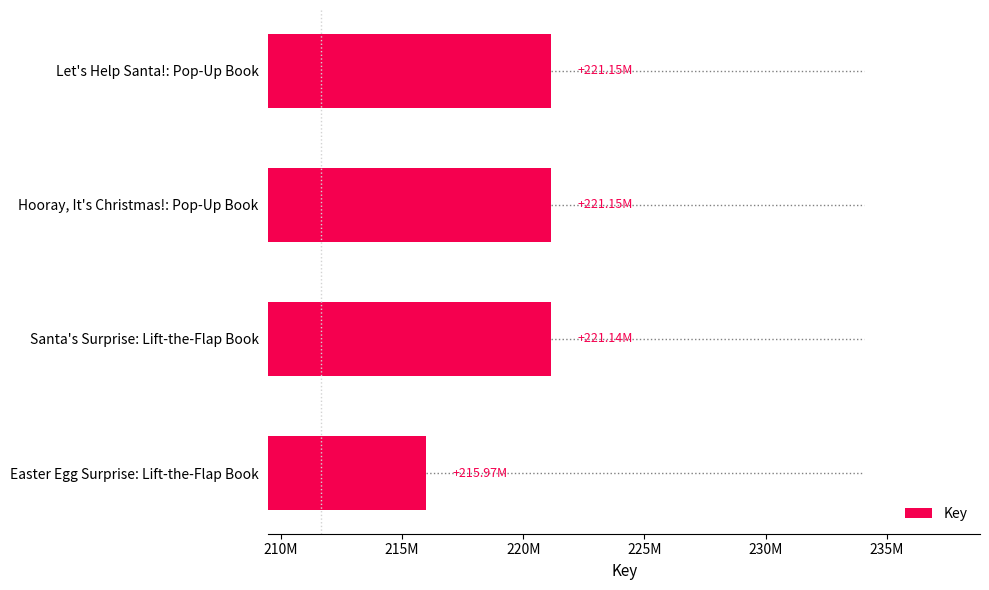

Are the bars horizontal?

Yes